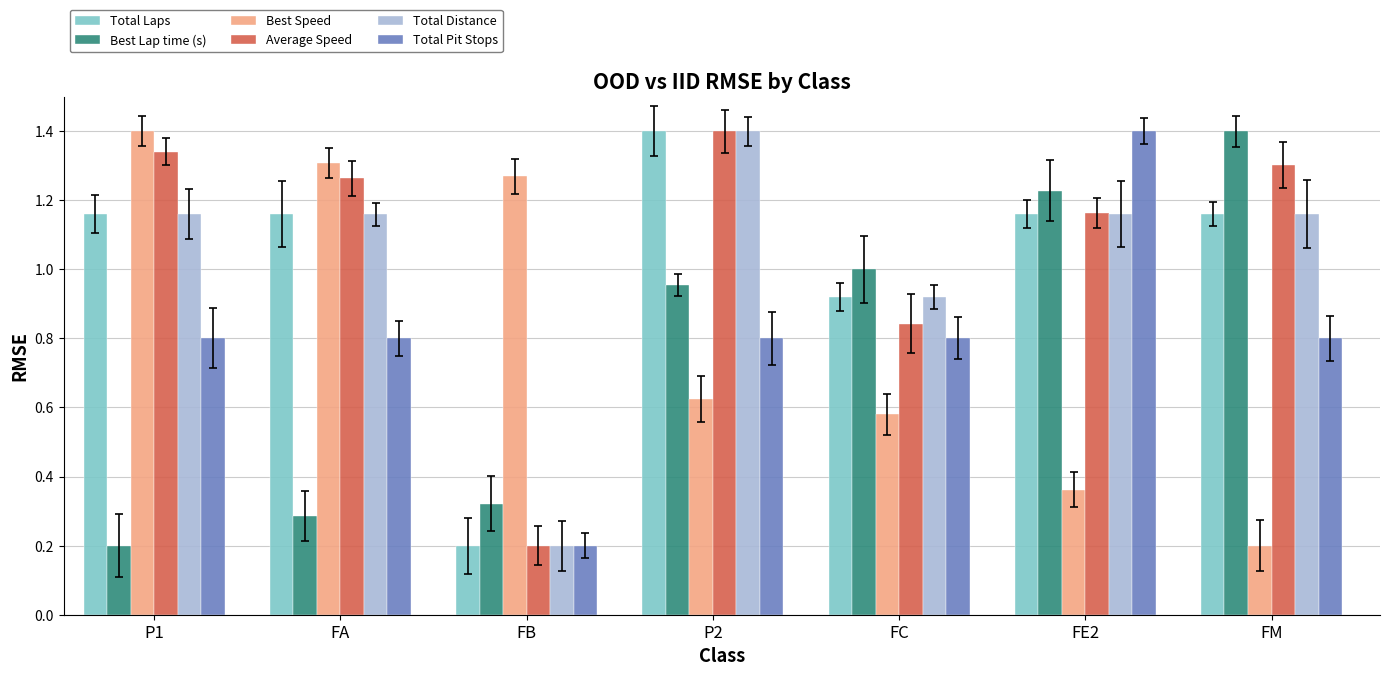

Does the chart contain any negative values?

No